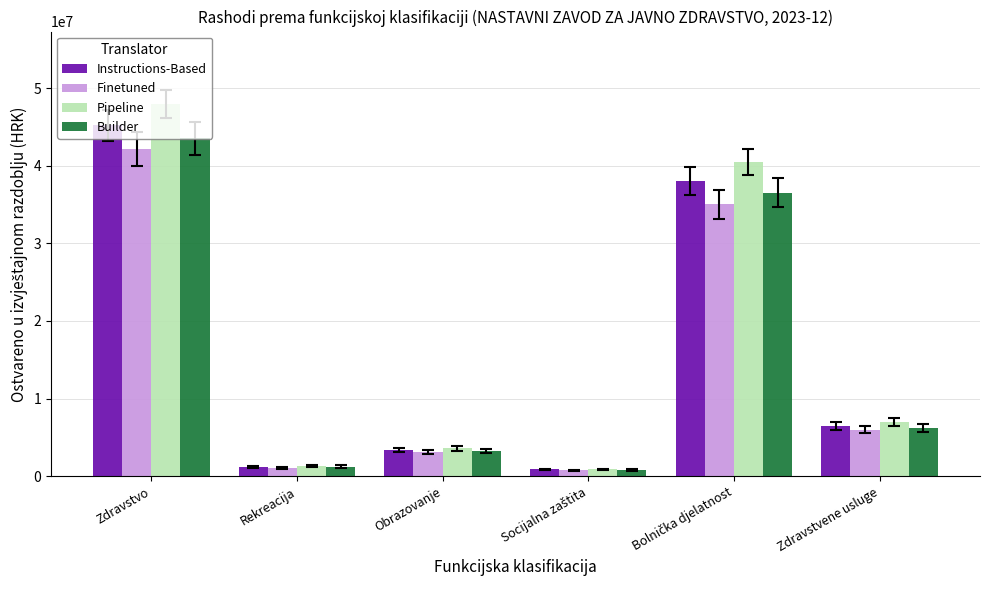

What is the label of the 6th bar from the left?

Zdravstvene usluge